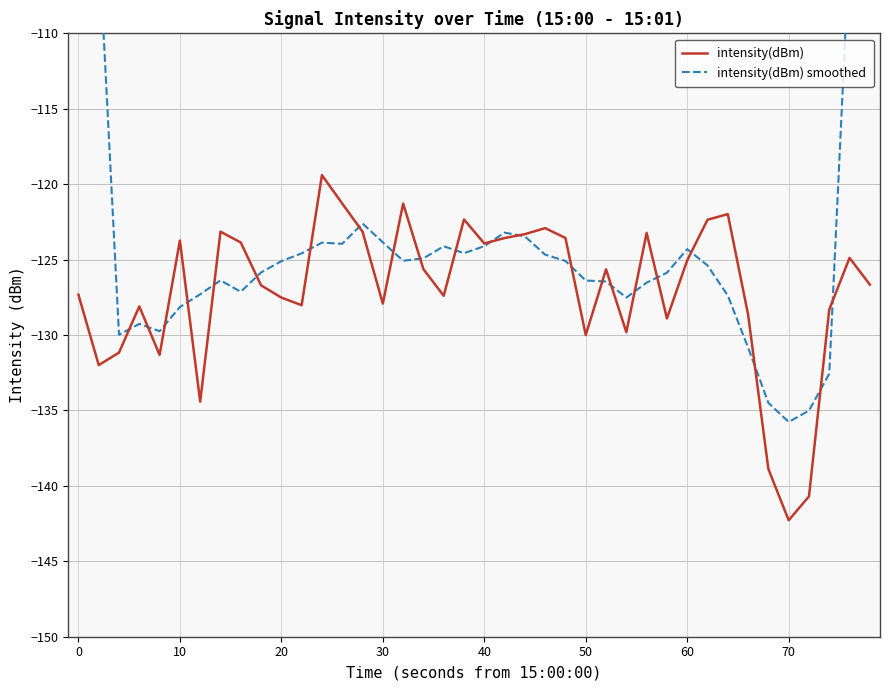

Which series ends up on top after the final intersection of intensity(dBm) smoothed and intensity(dBm)?

intensity(dBm) smoothed